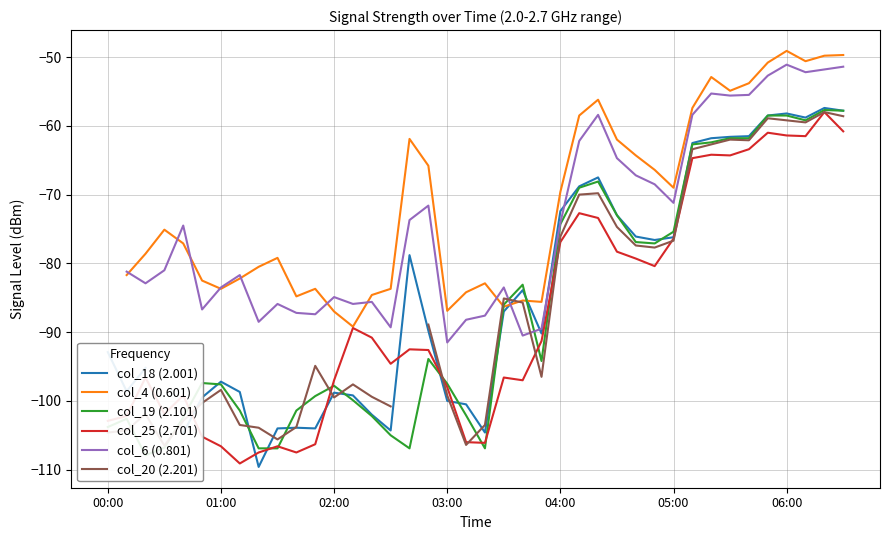

What is the total value across all series at 05:00?

-444.9